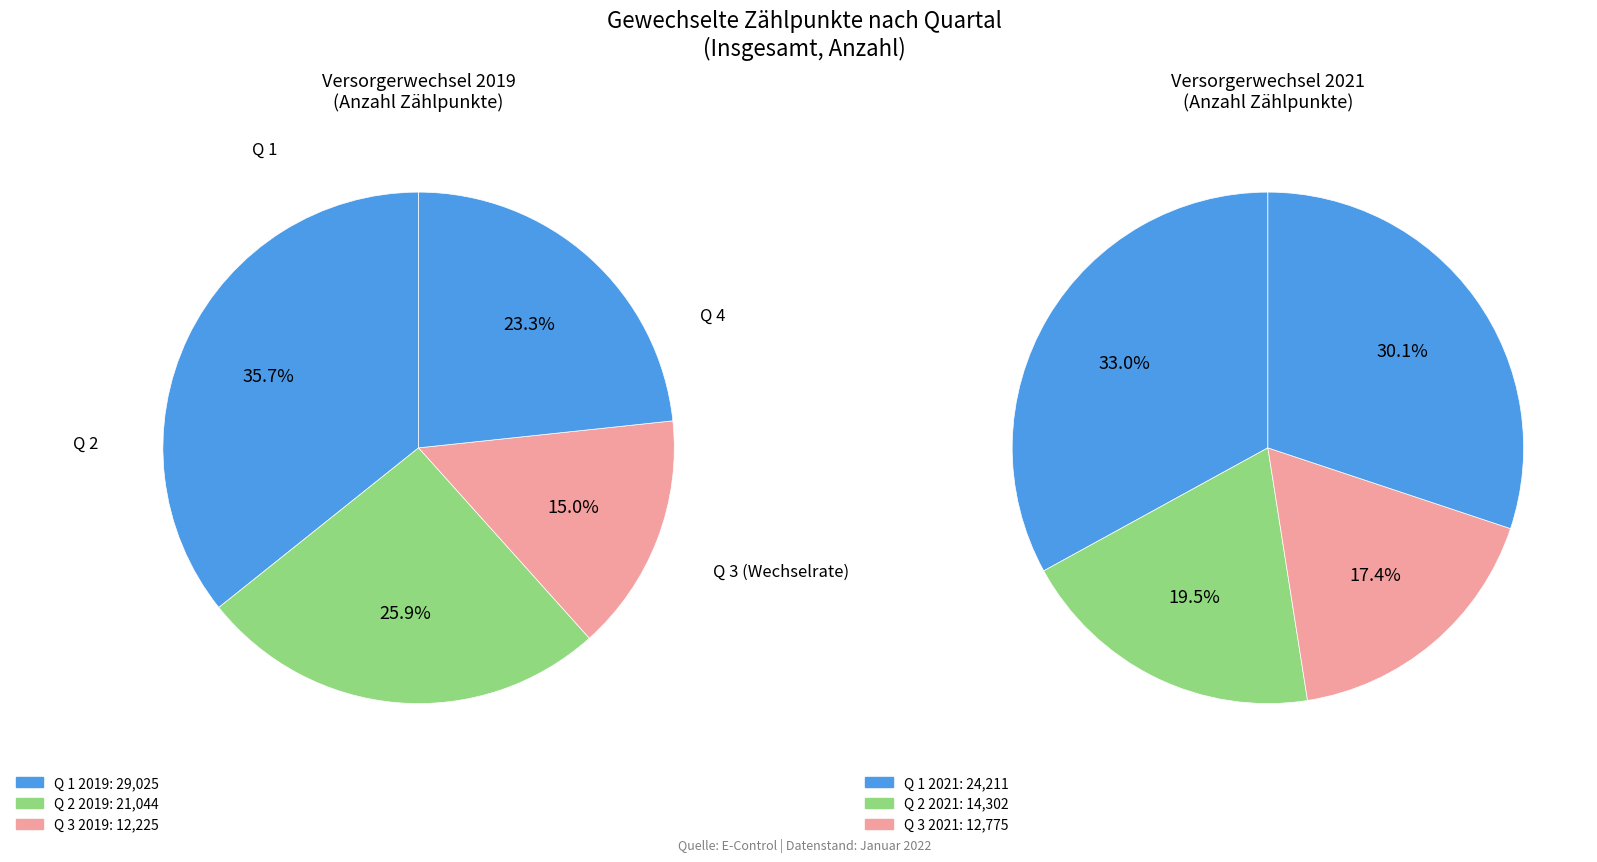

Combined, what portion of the pie is Q 4 and Q 3?

38.4%